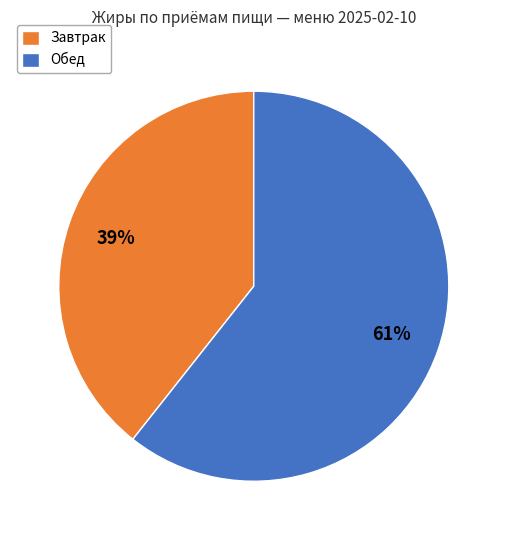

To the nearest percent, what is the combined percentage of Завтрак and Обед?

100%